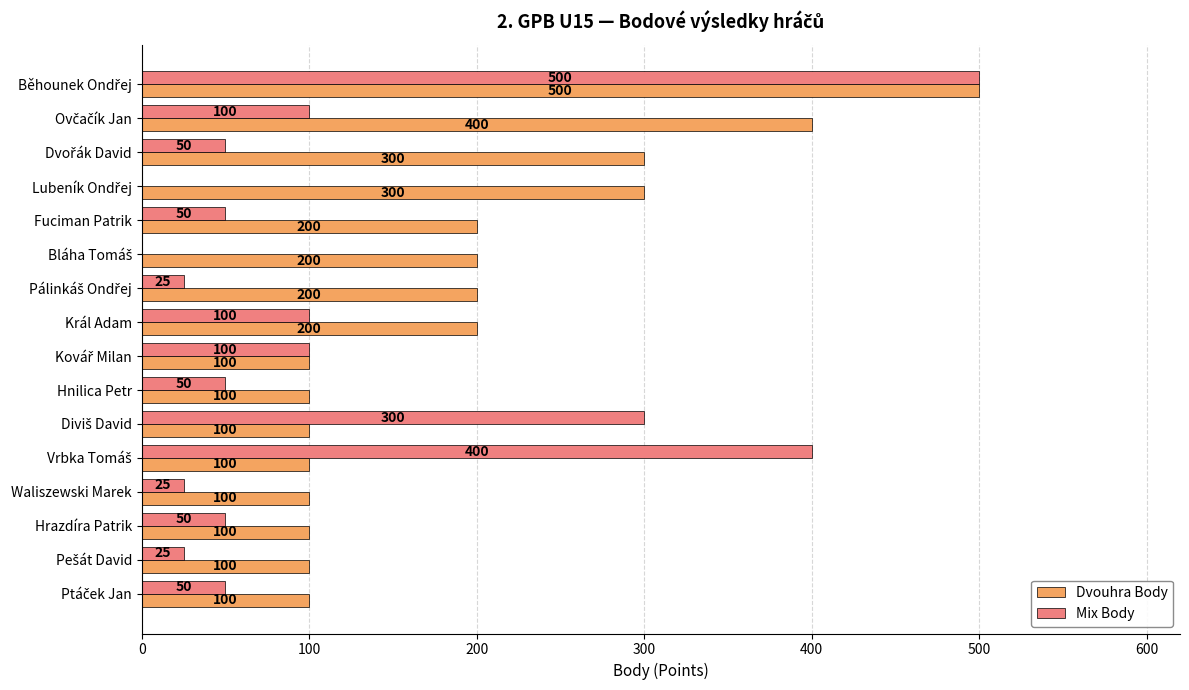

Read the Mix Body value at Fuciman Patrik.

50